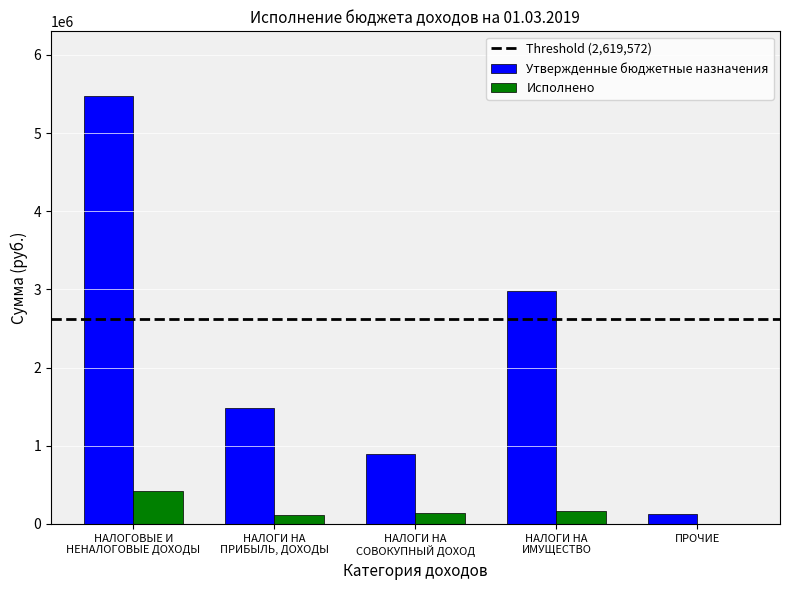

Where does the Утвержденные бюджетные назначения series first go above 1483900?

НАЛОГОВЫЕ И
НЕНАЛОГОВЫЕ ДОХОДЫ